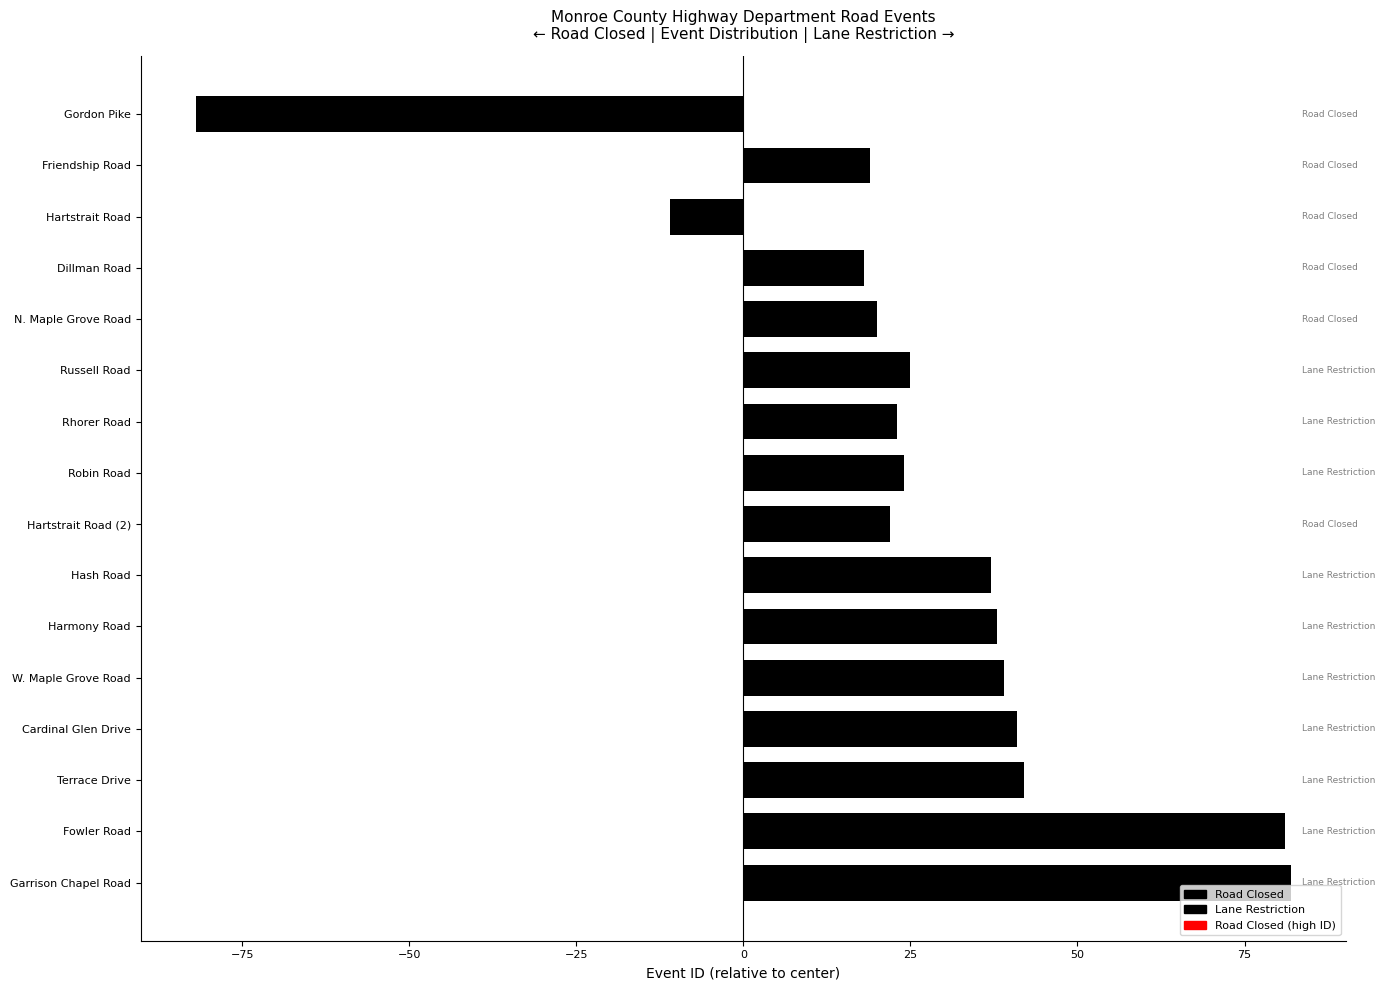

At which category does the chart reach its minimum across all series?

Gordon Pike